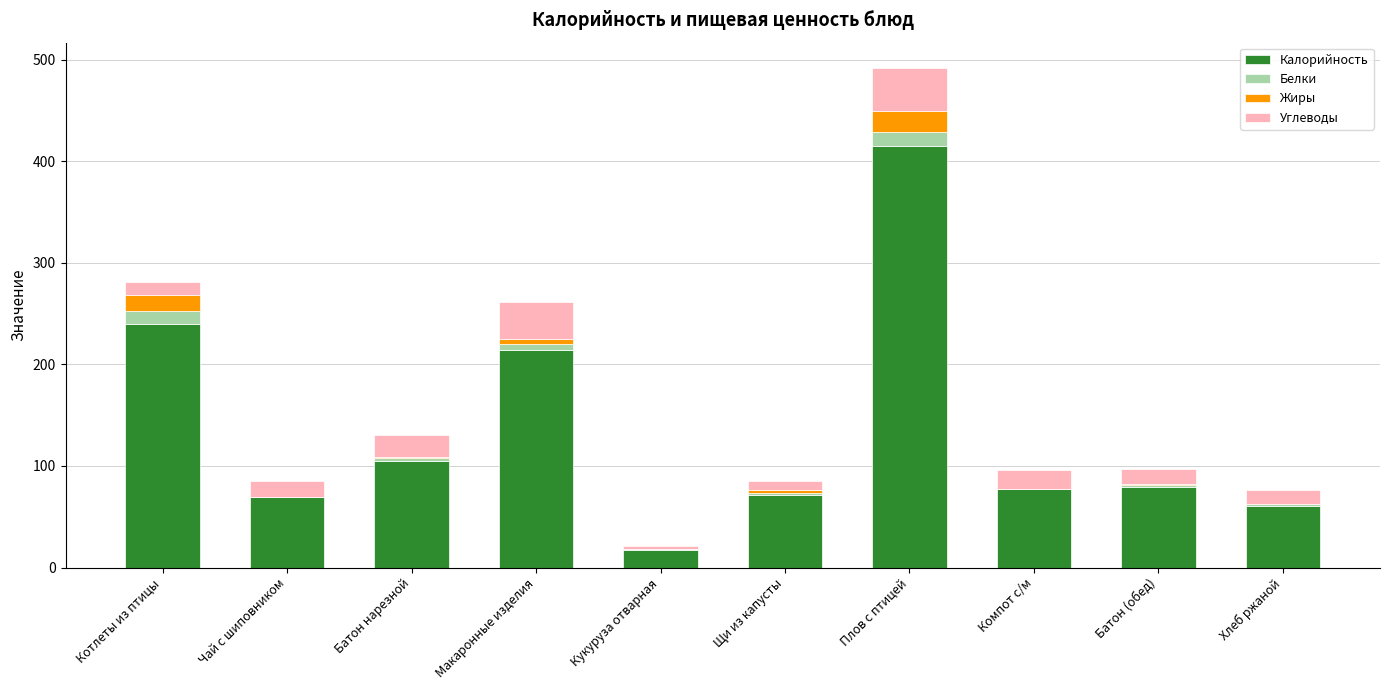

The value of Калорийность at Плов с птицей is 415. True or false?

True